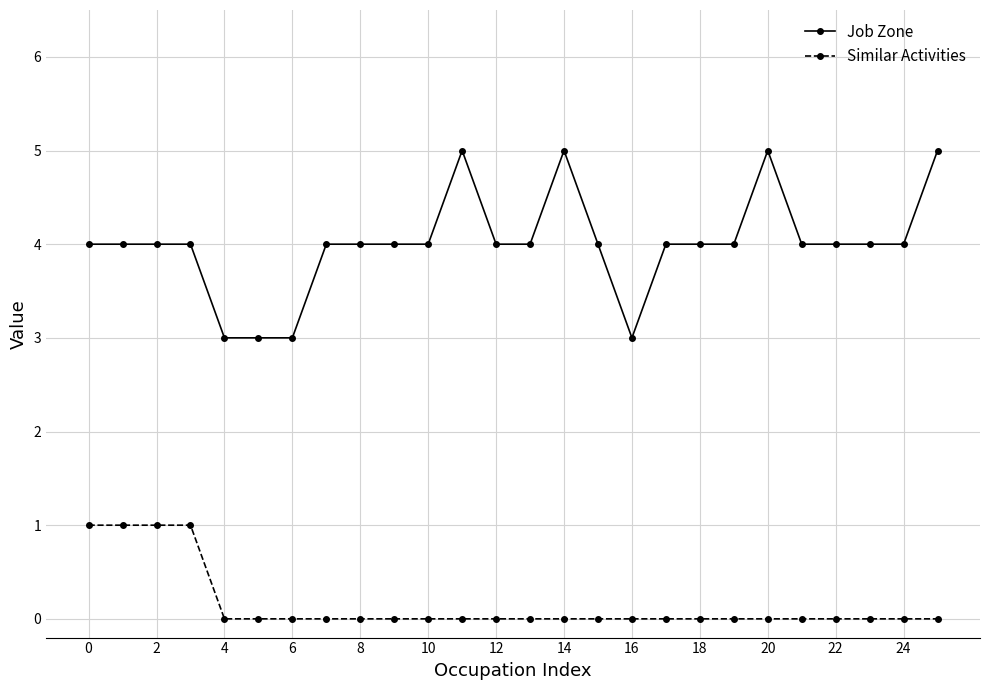

Which series has the largest range (max minus min)?

Job Zone